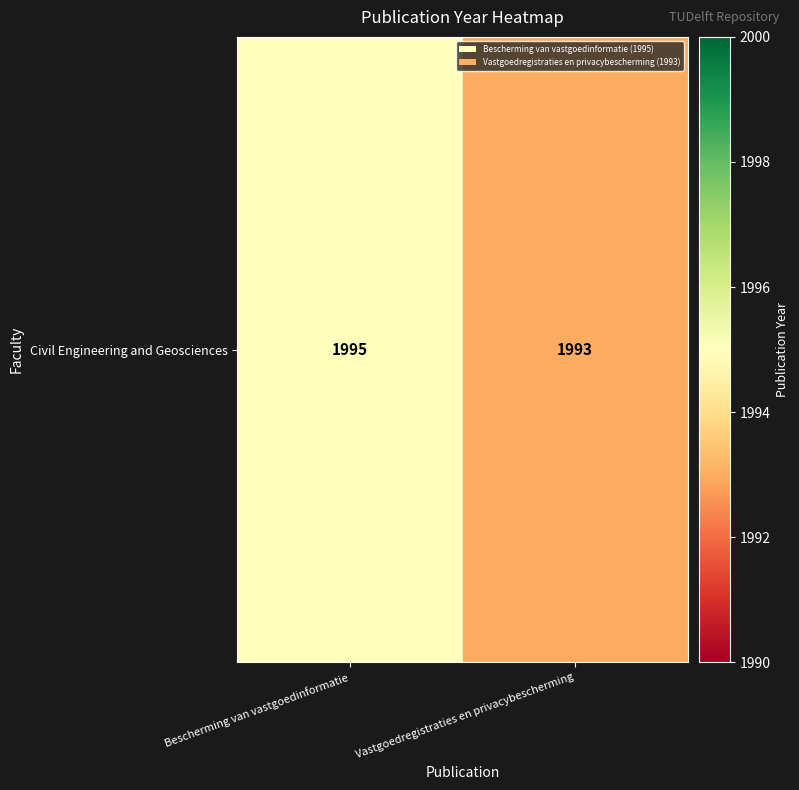

How many series are shown in this chart?

1